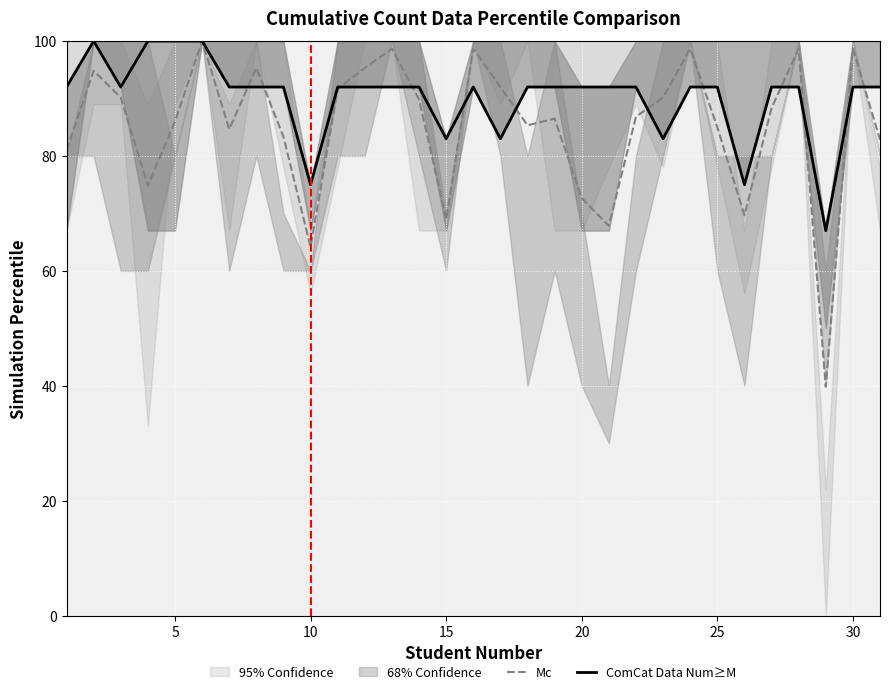

True or false: ComCat Data Num≥M and Mc intersect in this chart.

True